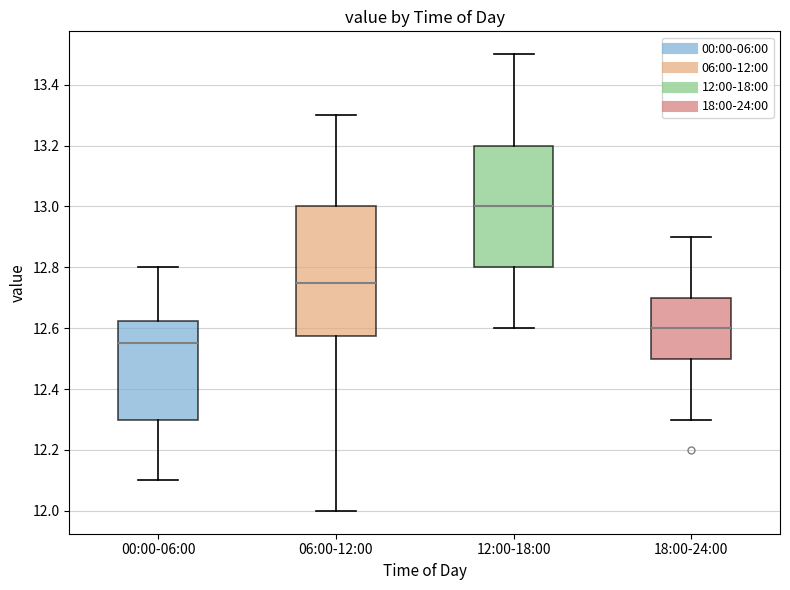

Where is the lower edge of the box for 06:00-12:00 on the y-axis? The values are not printed on the chart, so give them approximately, as read against the axis.

12.58